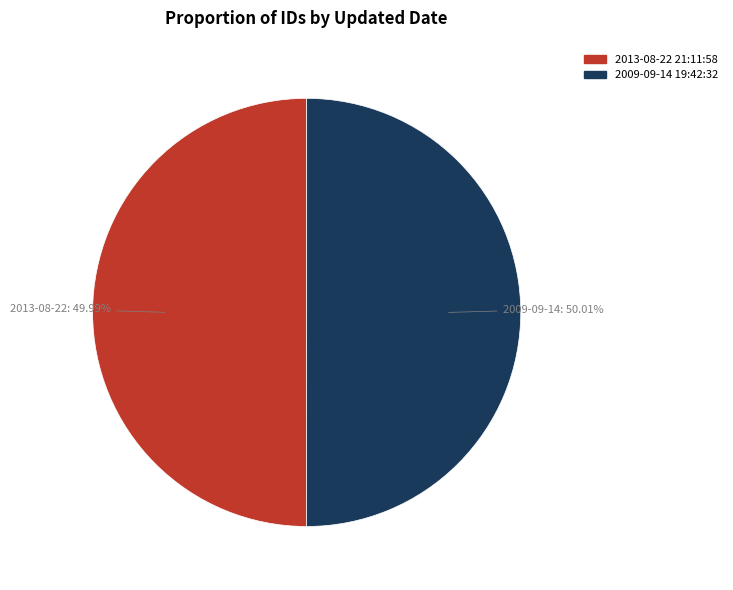

Does any single category account for the majority?

Yes